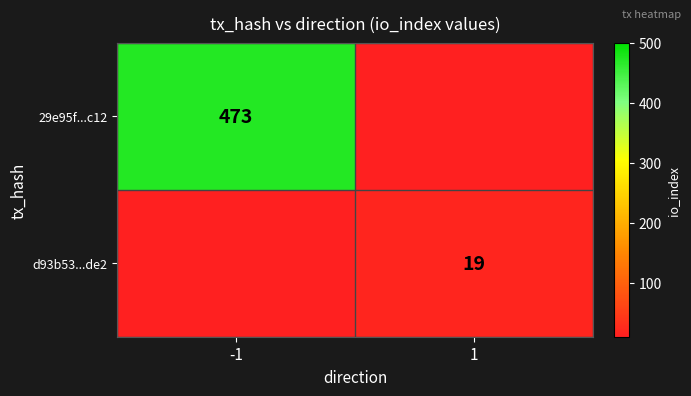

How many data points does each series have?

2